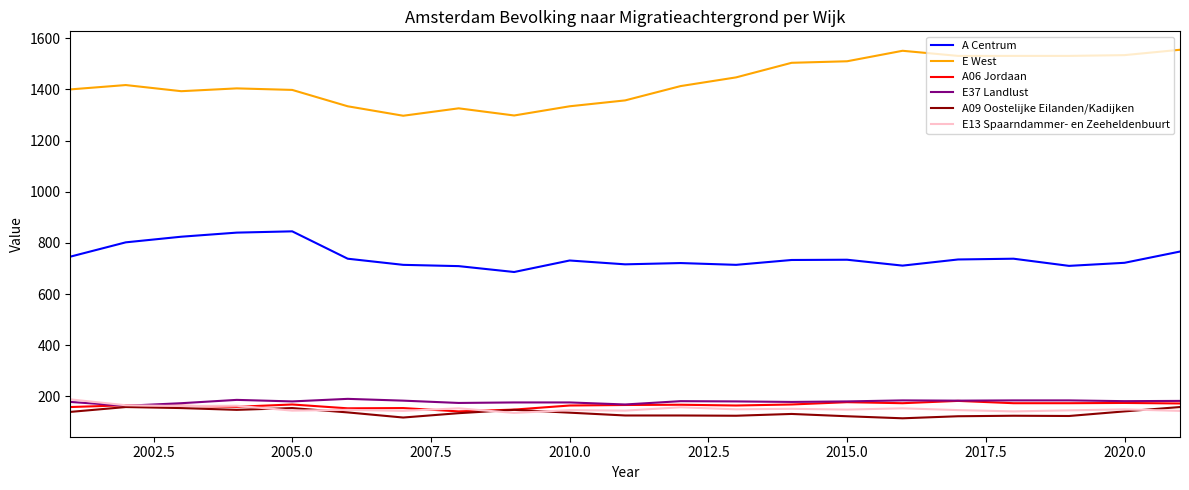

True or false: E37 Landlust and E West intersect in this chart.

False